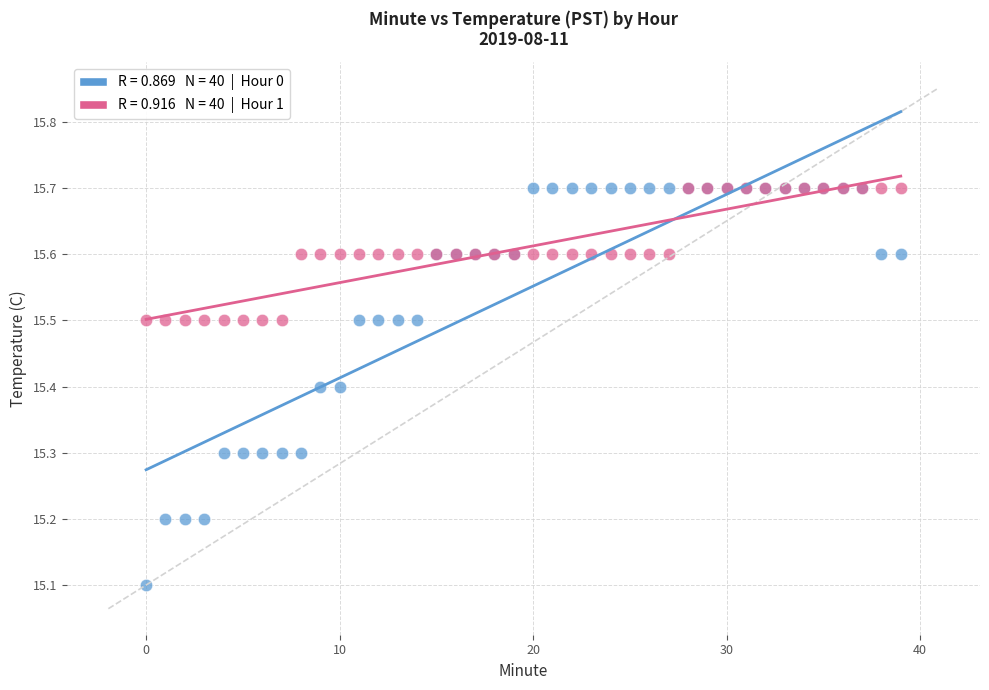

Across all series, what Y value is closest to 15?

15.1